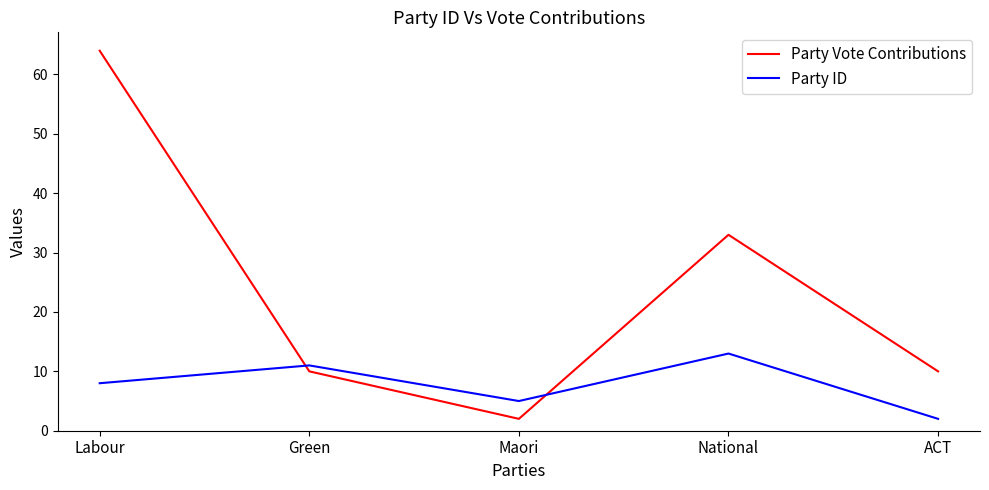

What is the sum of all Party Vote Contributions values?

119